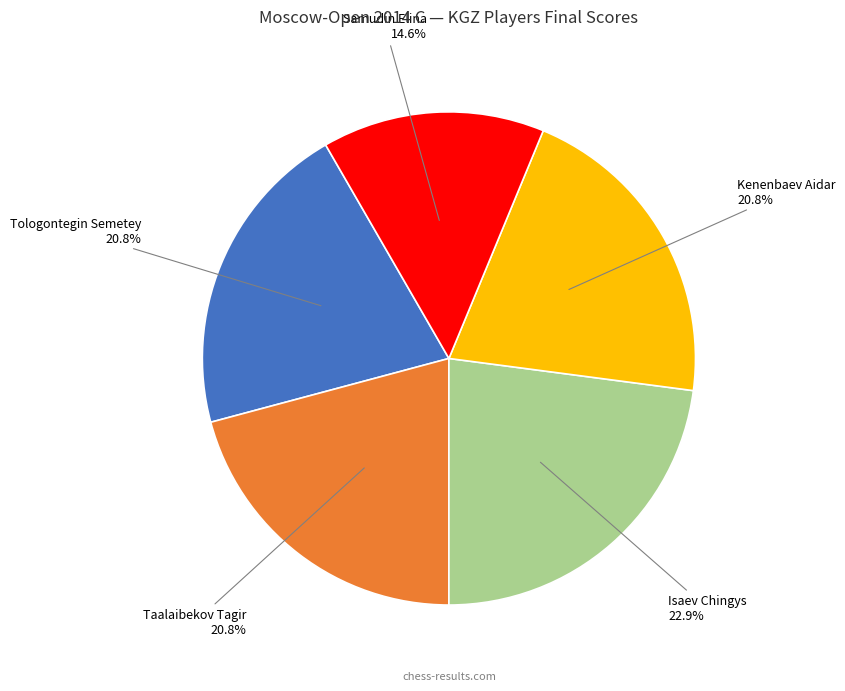

Is there a majority slice in this chart?

No